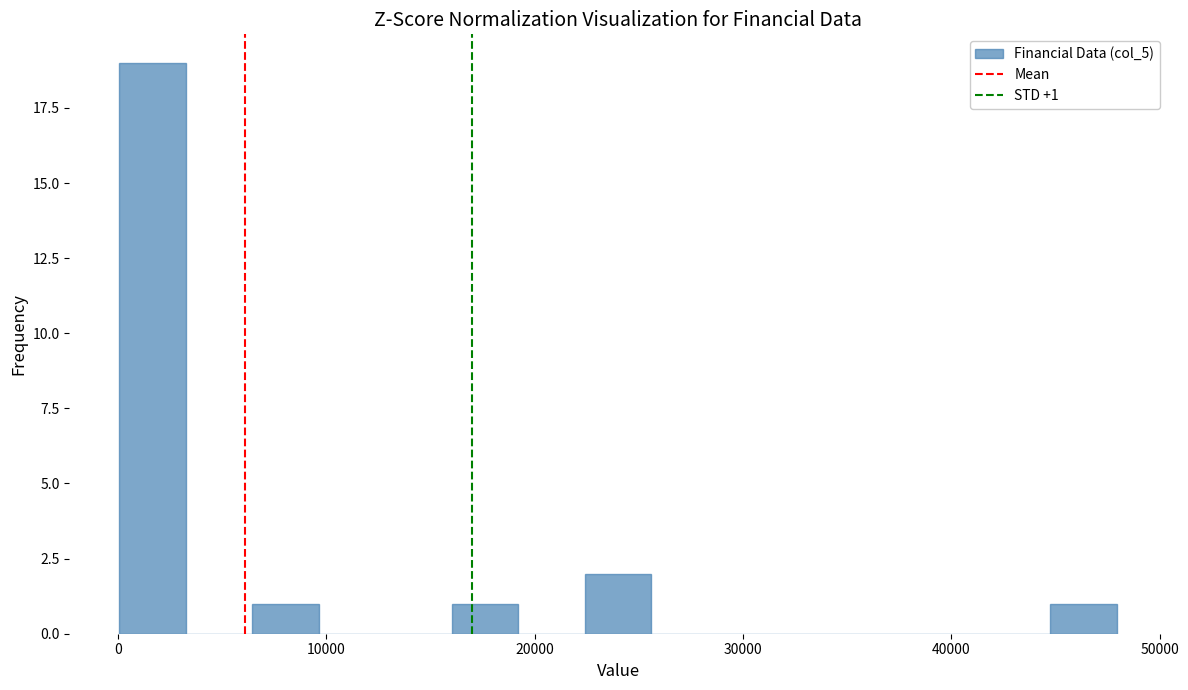

Read against the x-axis, roughly where is the centre of the tallest bar?

2000